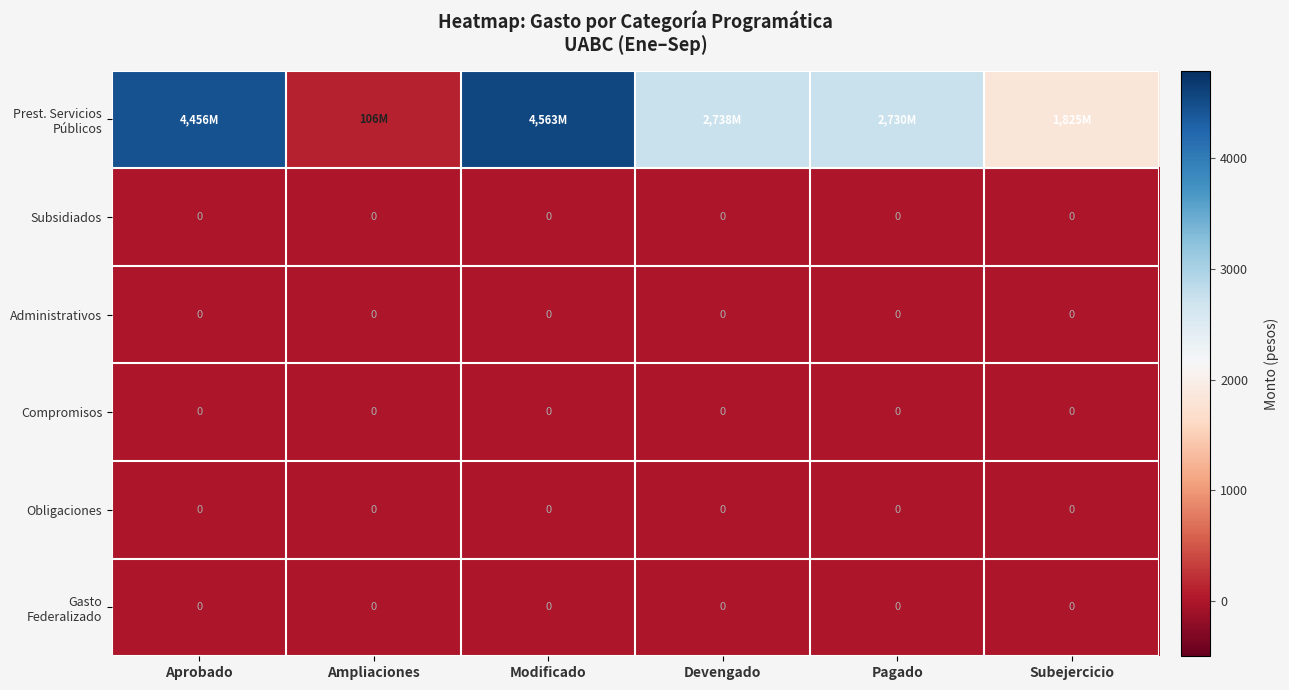

The value of Subsidiados at Aprobado is 0.0. True or false?

True